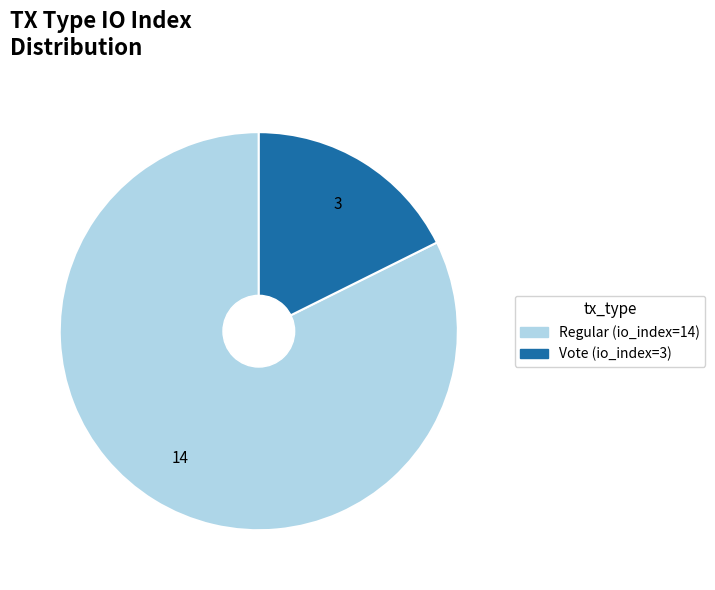

The Regular (io_index=14) slice represents 82% of the pie. True or false?

True